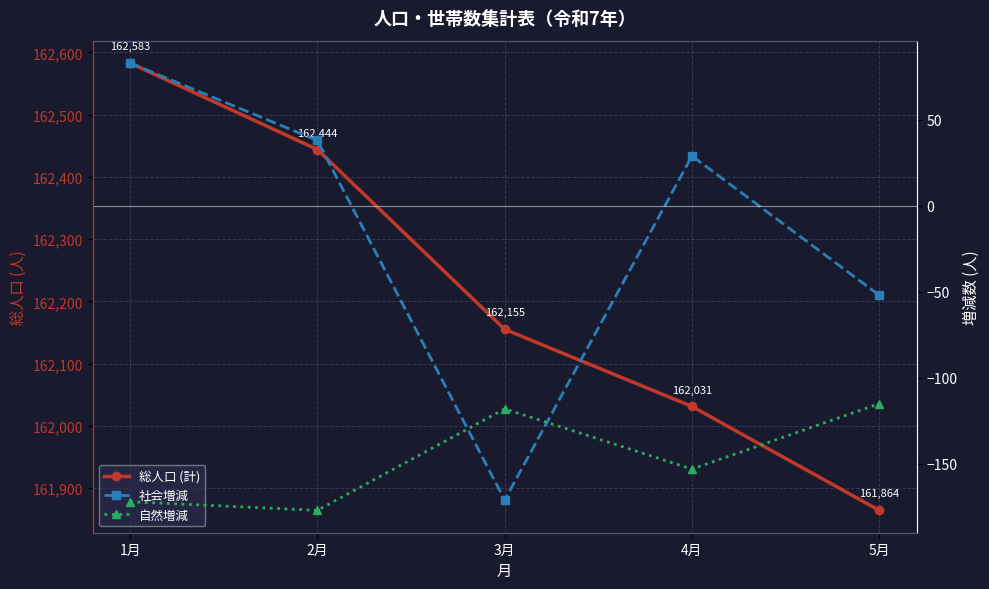

At how many categories does at least one series exceed 9409?

5